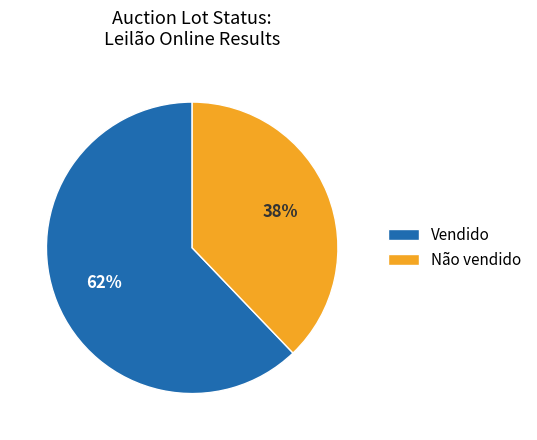

Is the sum of Não vendido and Vendido greater than half?

Yes